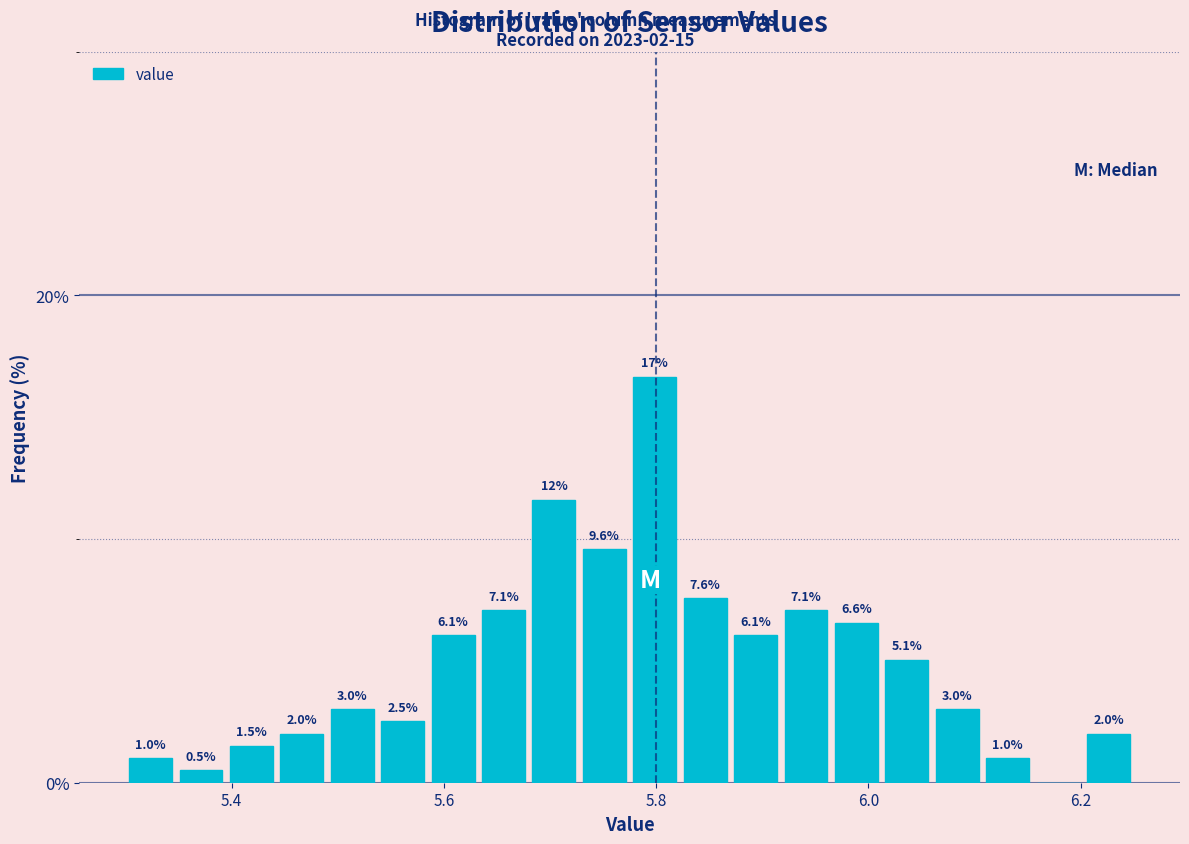

Around what value on the x-axis is the tallest bar? Give the approximate position of its centre, as read against the axis.

5.80